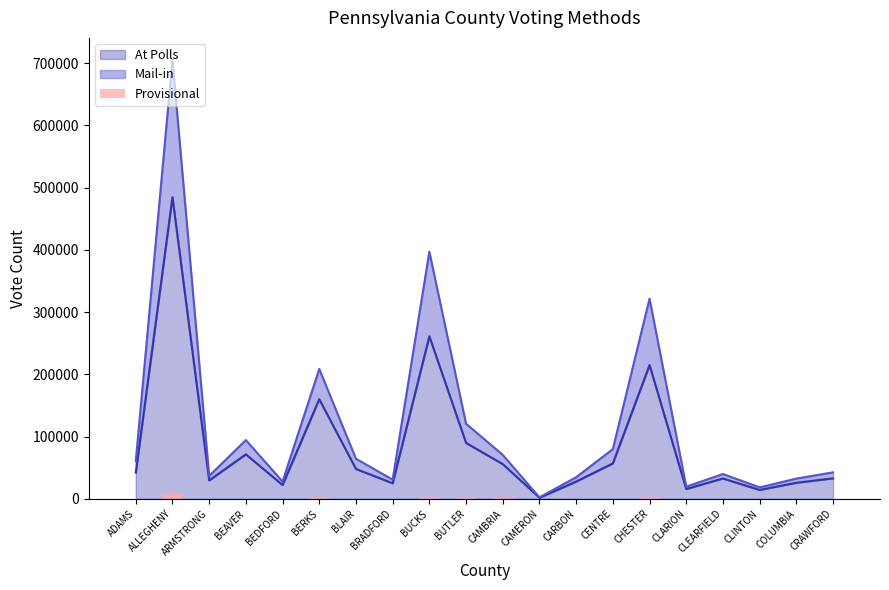

What is the value of the 5th bar from the left?

125